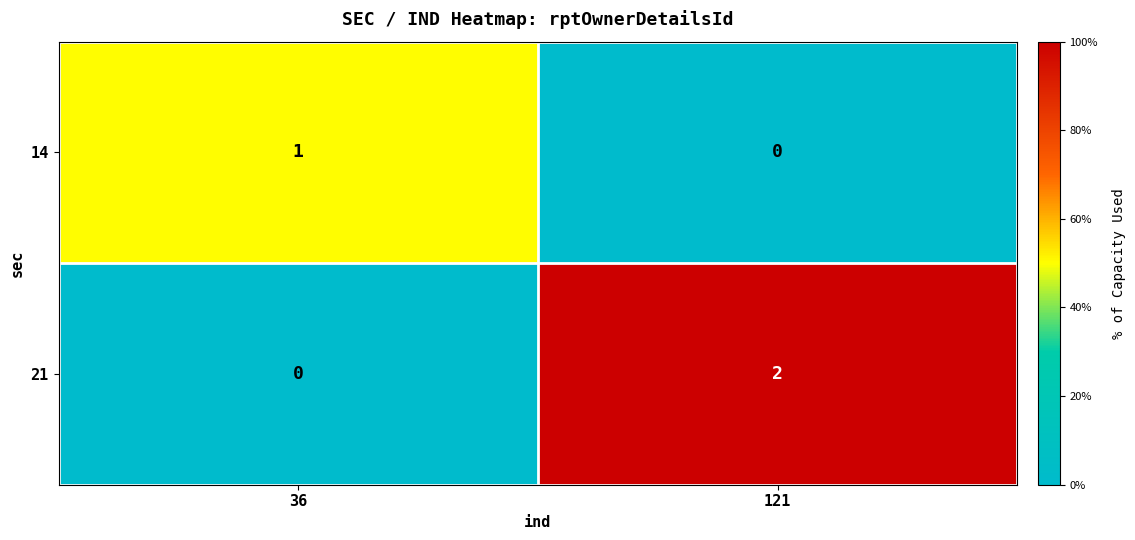

Which series has the largest range (max minus min)?

21